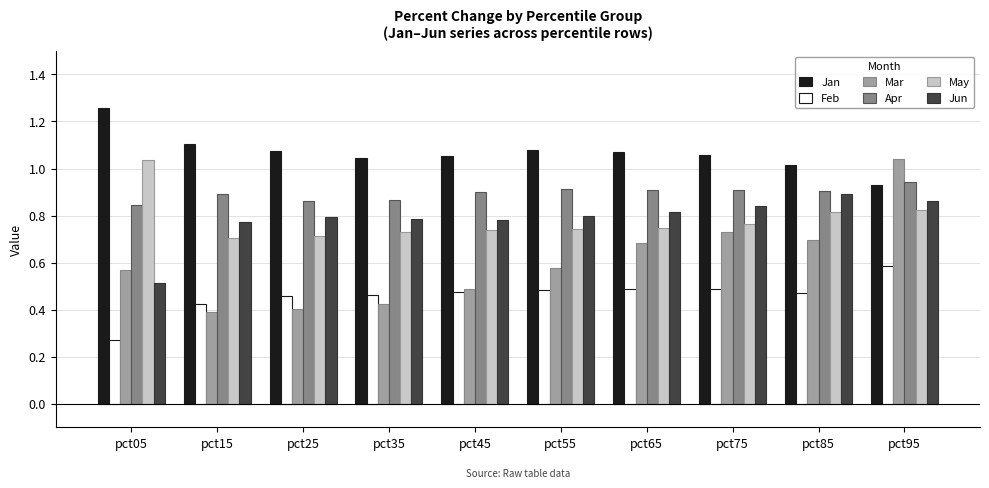

Which series has the largest total across all categories?

Jan